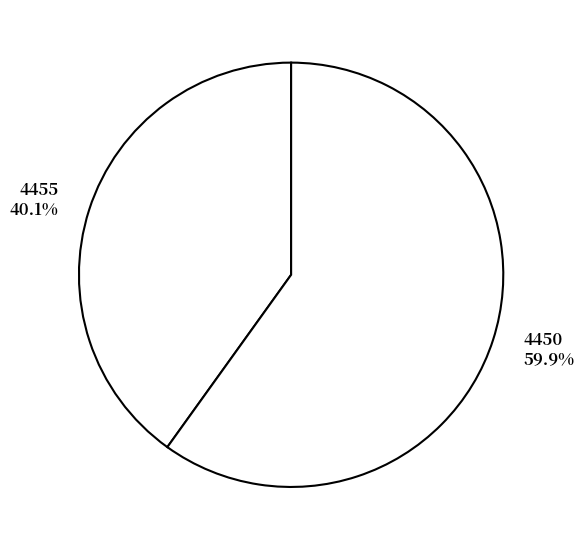

Which category has the biggest portion of the pie?

4450